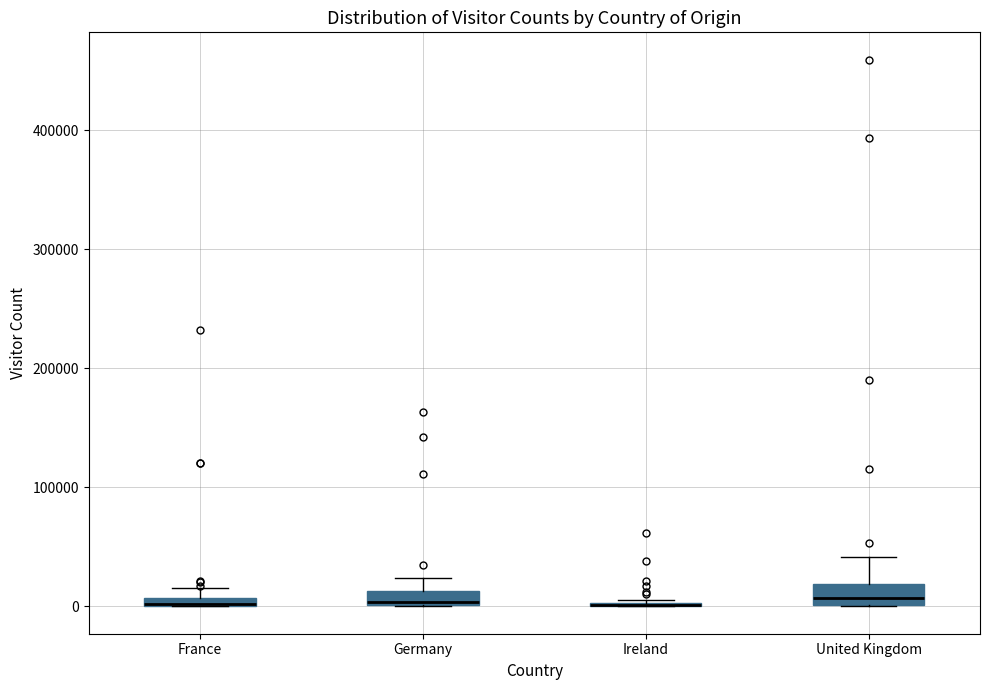

Where is the upper edge of the box for Germany on the y-axis? The values are not printed on the chart, so give them approximately, as read against the axis.

10000